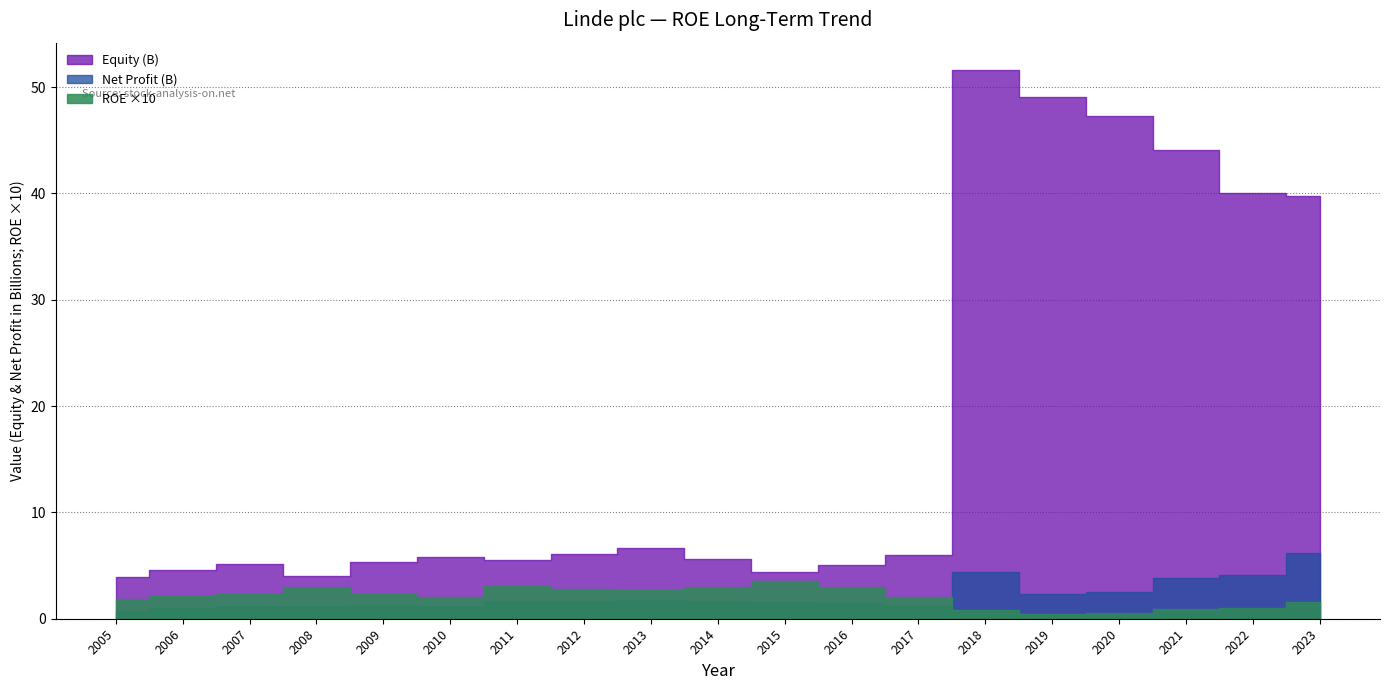

Reading right to left, extract all data points from this chart.

ROE: 0.2	0.1	0.1	0.1	0.0	0.1	0.2	0.3	0.4	0.3	0.3	0.3	0.3	0.2	0.2	0.3	0.2	0.2	0.2
Net Profit (M): 6199.0	4147.0	3826.0	2501.0	2285.0	4381.0	1247.0	1500.0	1547.0	1694.0	1755.0	1692.0	1672.0	1195.0	1254.0	1211.0	1177.0	988.0	726.0
Equity (M): 39720.0	40028.0	44035.0	47317.0	49074.0	51596.0	6018.0	5021.0	4389.0	5623.0	6609.0	6064.0	5488.0	5792.0	5315.0	4009.0	5142.0	4554.0	3902.0